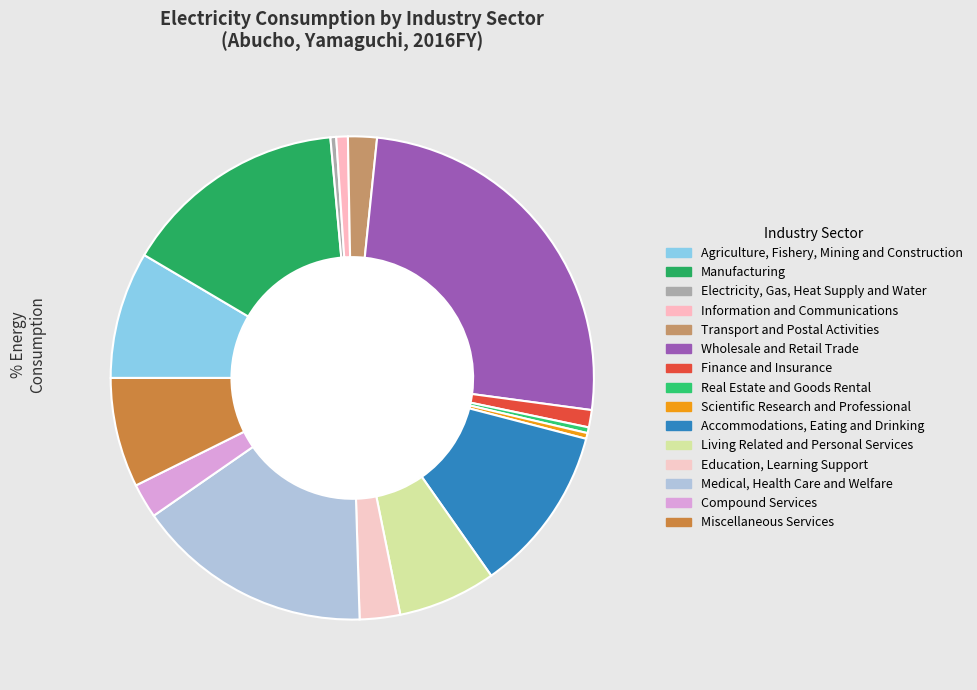

What is the total percentage of Agriculture, Fishery, Mining and Construction and Education, Learning Support?

11.2%